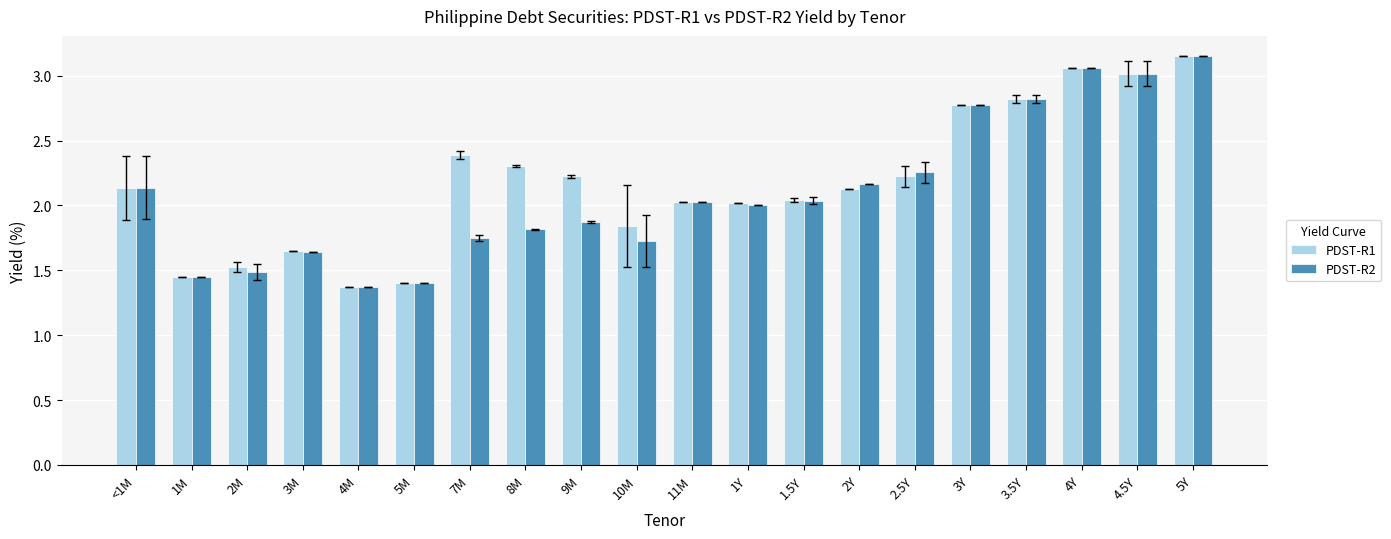

At which label does PDST-R2 reach its peak?

5Y